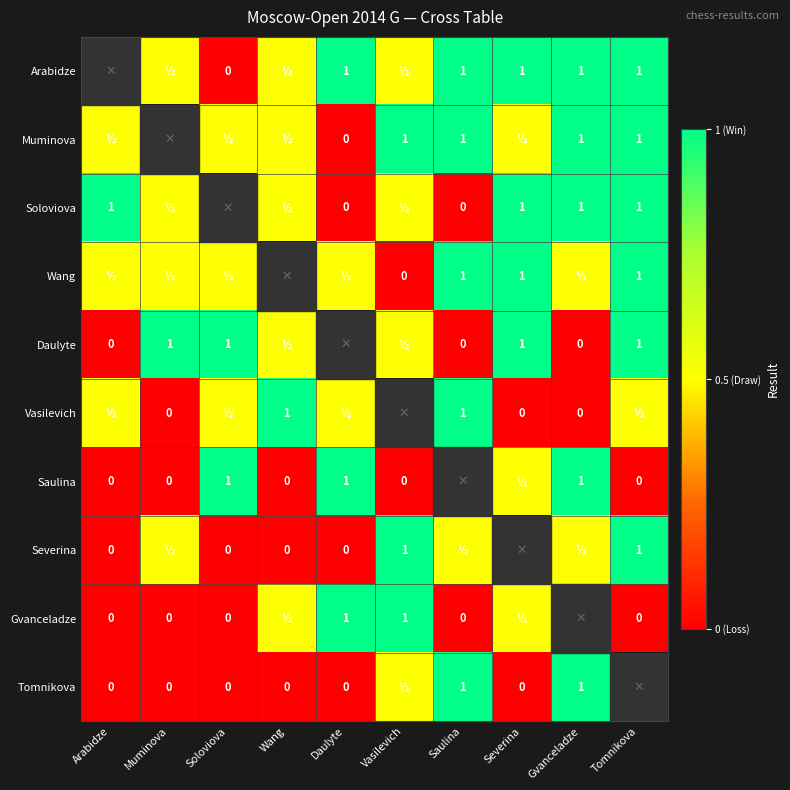

Is it true that Wang equals 1.0 at Tomnikova?

True